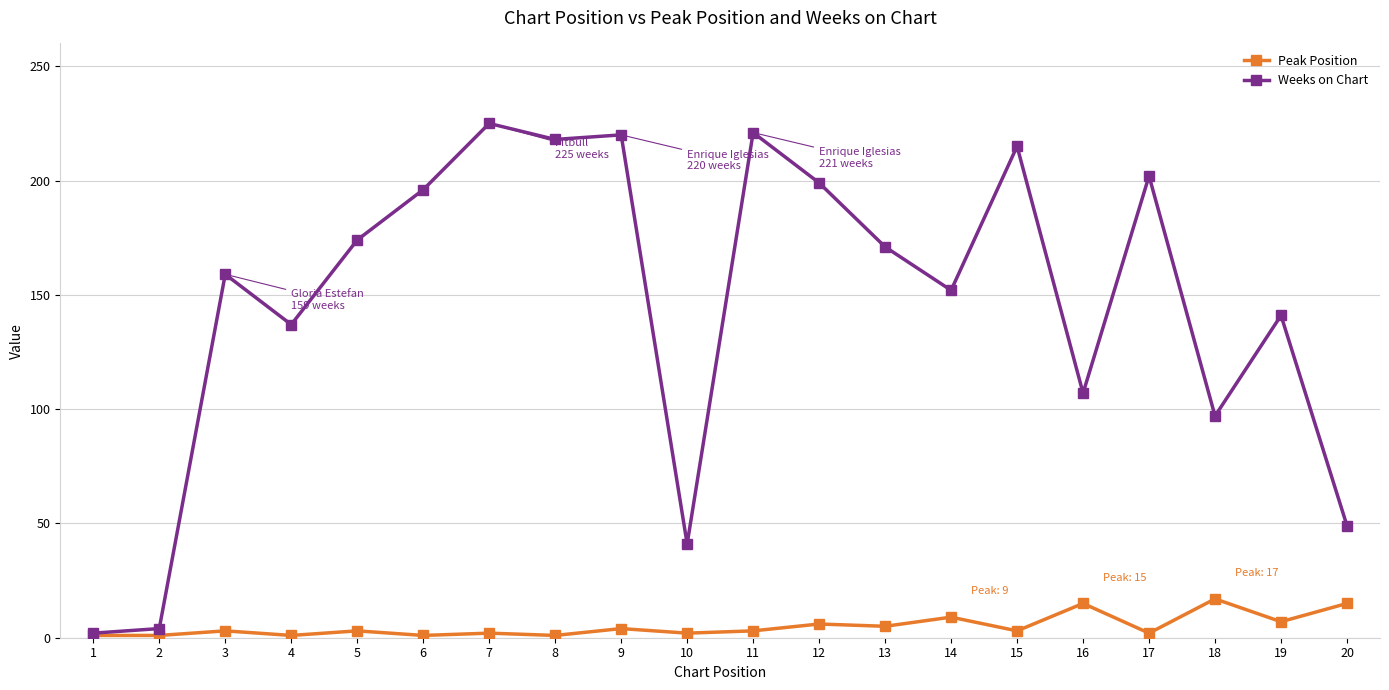

What is the total value across all series at 7?

227